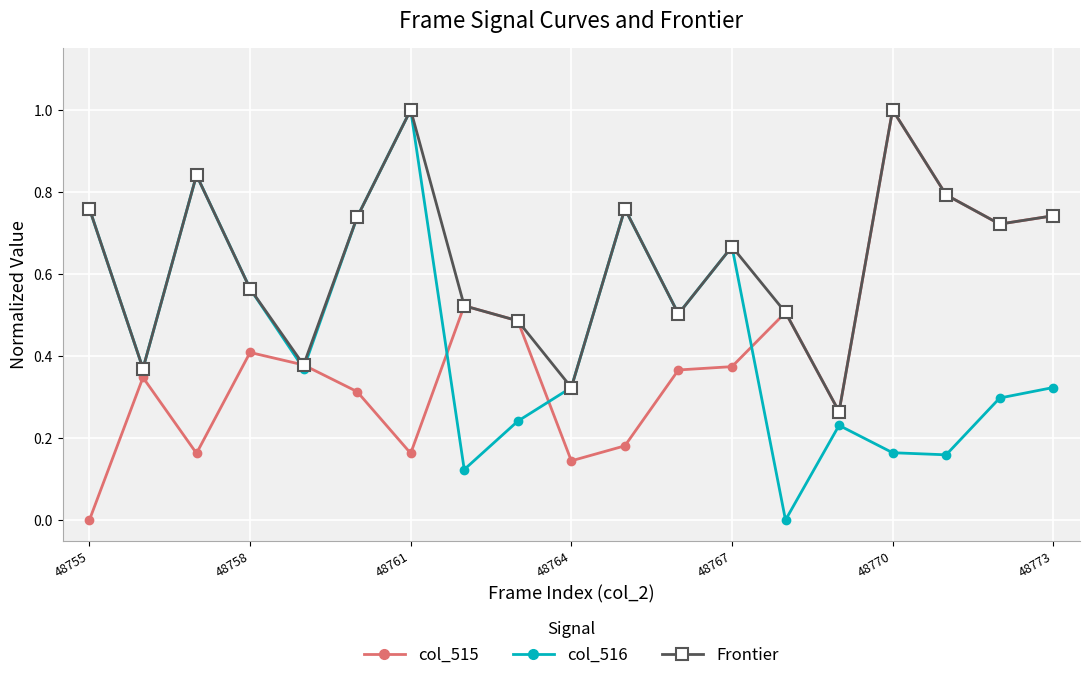

True or false: col_515 has more than 0 interior local peaks.

True